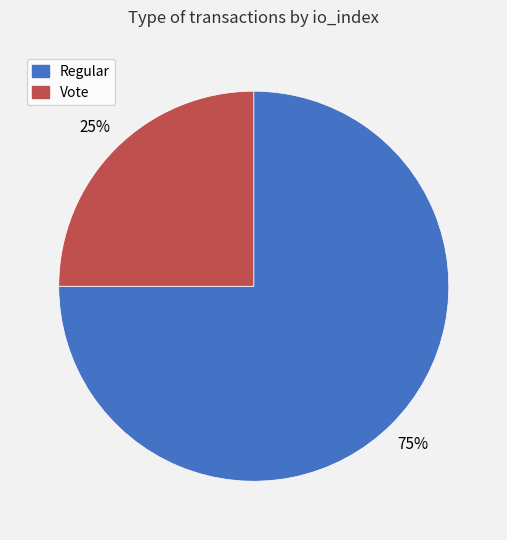

Which category has the smallest portion of the pie?

Vote